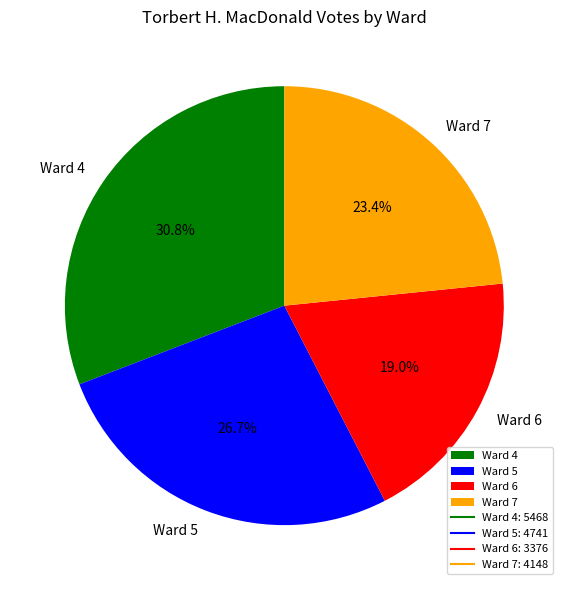

Which slice is the largest?

Ward 4